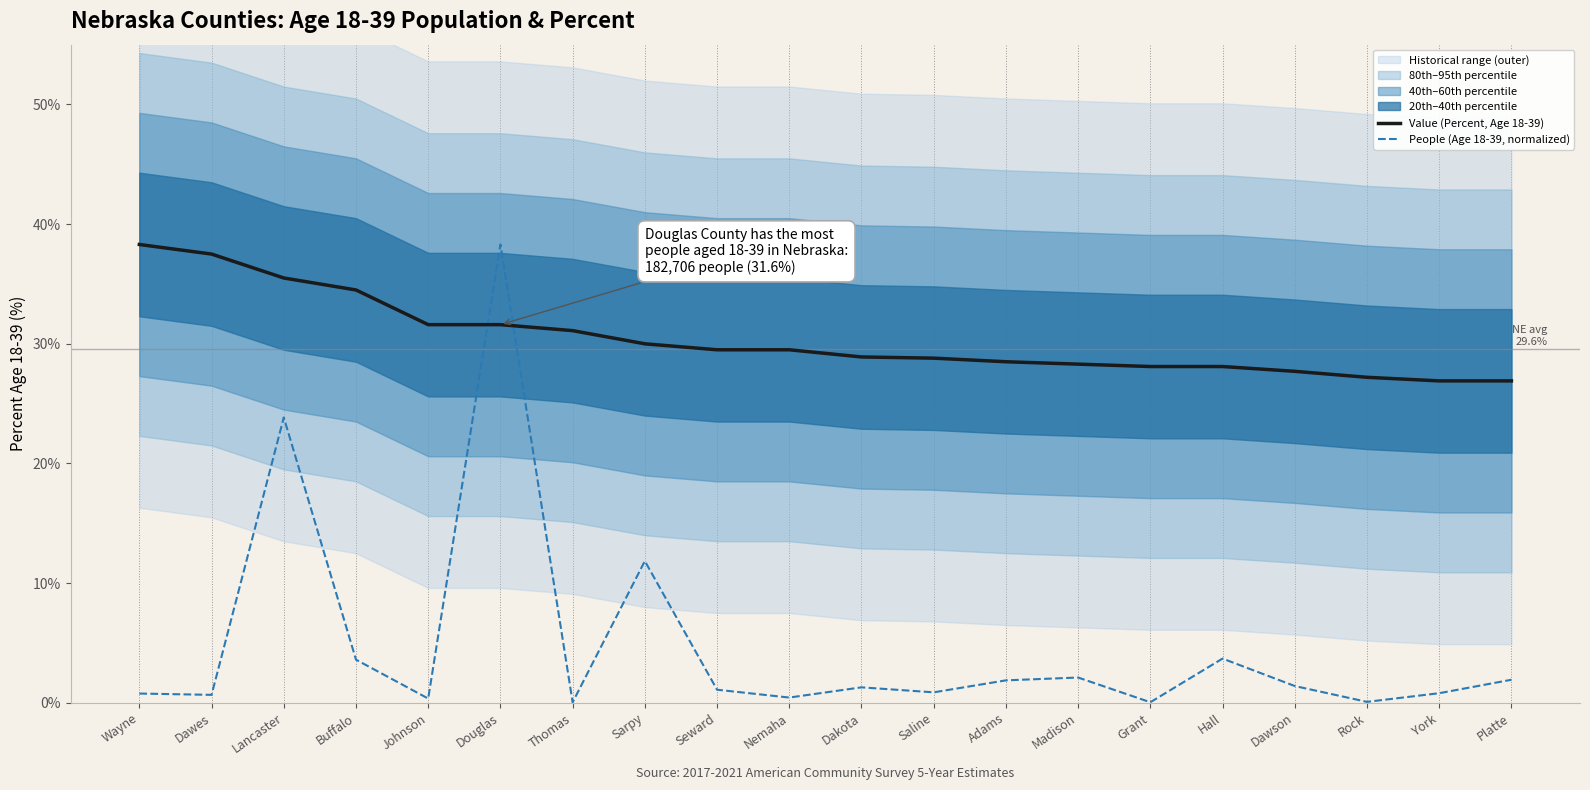

Reading left to right, transcribe all the data shown in this chart.

Value (Percent, Age 18-39): Wayne=38.3	Dawes=37.5	Lancaster=35.5	Buffalo=34.5	Johnson=31.6	Douglas=31.6	Thomas=31.1	Sarpy=30.0	Seward=29.5	Nemaha=29.5	Dakota=28.9	Saline=28.8	Adams=28.5	Madison=28.3	Grant=28.1	Hall=28.1	Dawson=27.7	Rock=27.2	York=26.9	Platte=26.9
People (Age 18-39, normalized): Wayne=0.8	Dawes=0.7	Lancaster=23.8	Buffalo=3.6	Johnson=0.4	Douglas=38.3	Thomas=0.0	Sarpy=11.8	Seward=1.1	Nemaha=0.4	Dakota=1.3	Saline=0.9	Adams=1.9	Madison=2.1	Grant=0.0	Hall=3.7	Dawson=1.4	Rock=0.1	York=0.8	Platte=1.9